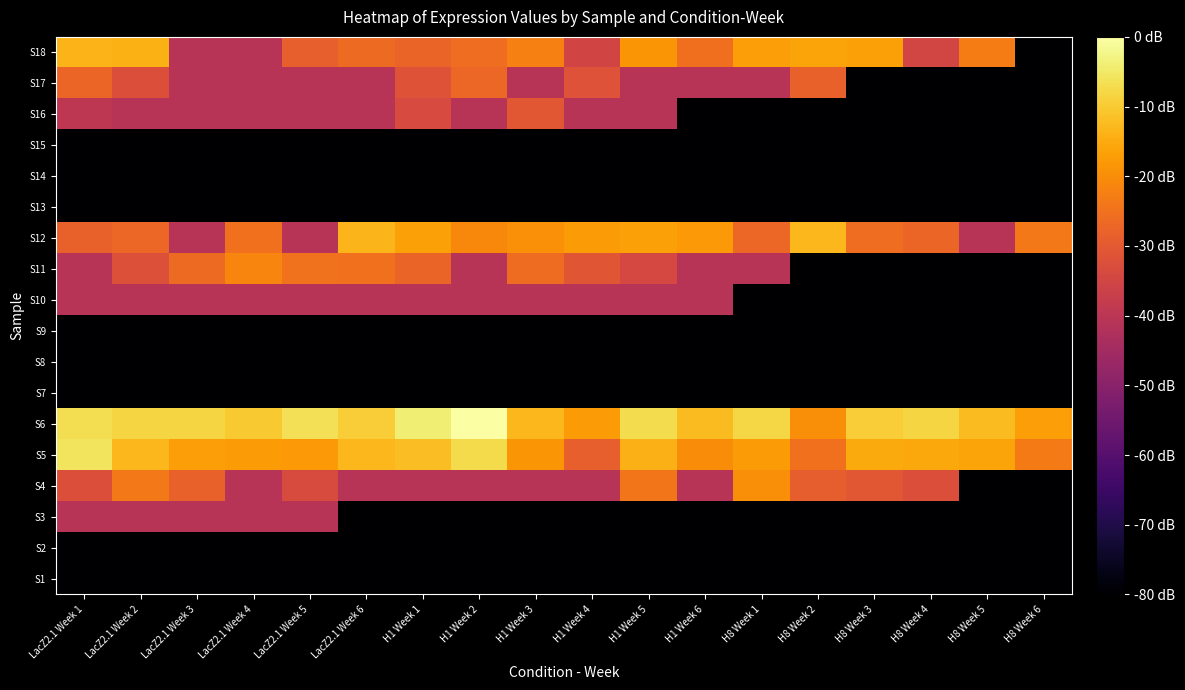

Reading left to right, what are all the values shown in this chart?

S1: LacZ2.1 Week 1=-83.5	LacZ2.1 Week 2=-83.5	LacZ2.1 Week 3=-83.5	LacZ2.1 Week 4=-83.5	LacZ2.1 Week 5=-83.5	LacZ2.1 Week 6=-83.5	H1 Week 1=-83.5	H1 Week 2=-83.5	H1 Week 3=-83.5	H1 Week 4=-83.5	H1 Week 5=-83.5	H1 Week 6=-83.5	H8 Week 1=-83.5	H8 Week 2=-83.5	H8 Week 3=-83.5	H8 Week 4=-83.5	H8 Week 5=-83.5	H8 Week 6=-83.5
S2: LacZ2.1 Week 1=-83.5	LacZ2.1 Week 2=-83.5	LacZ2.1 Week 3=-83.5	LacZ2.1 Week 4=-83.5	LacZ2.1 Week 5=-83.5	LacZ2.1 Week 6=-83.5	H1 Week 1=-83.5	H1 Week 2=-83.5	H1 Week 3=-83.5	H1 Week 4=-83.5	H1 Week 5=-83.5	H1 Week 6=-83.5	H8 Week 1=-83.5	H8 Week 2=-83.5	H8 Week 3=-83.5	H8 Week 4=-83.5	H8 Week 5=-83.5	H8 Week 6=-83.5
S3: LacZ2.1 Week 1=-40.9	LacZ2.1 Week 2=-40.9	LacZ2.1 Week 3=-40.9	LacZ2.1 Week 4=-40.9	LacZ2.1 Week 5=-40.9	LacZ2.1 Week 6=-83.5	H1 Week 1=-83.5	H1 Week 2=-83.5	H1 Week 3=-83.5	H1 Week 4=-83.5	H1 Week 5=-83.5	H1 Week 6=-83.5	H8 Week 1=-83.5	H8 Week 2=-83.5	H8 Week 3=-83.5	H8 Week 4=-83.5	H8 Week 5=-83.5	H8 Week 6=-83.5
S4: LacZ2.1 Week 1=-32.3	LacZ2.1 Week 2=-23.7	LacZ2.1 Week 3=-28.2	LacZ2.1 Week 4=-40.9	LacZ2.1 Week 5=-33.2	LacZ2.1 Week 6=-40.9	H1 Week 1=-40.9	H1 Week 2=-40.9	H1 Week 3=-40.9	H1 Week 4=-40.9	H1 Week 5=-24.3	H1 Week 6=-40.9	H8 Week 1=-19.9	H8 Week 2=-28.8	H8 Week 3=-30.4	H8 Week 4=-32.3	H8 Week 5=-83.5	H8 Week 6=-83.5
S5: LacZ2.1 Week 1=-5.8	LacZ2.1 Week 2=-13.0	LacZ2.1 Week 3=-17.2	LacZ2.1 Week 4=-17.8	LacZ2.1 Week 5=-18.0	LacZ2.1 Week 6=-13.1	H1 Week 1=-12.0	H1 Week 2=-7.3	H1 Week 3=-18.7	H1 Week 4=-28.7	H1 Week 5=-13.9	H1 Week 6=-20.3	H8 Week 1=-17.8	H8 Week 2=-25.0	H8 Week 3=-15.0	H8 Week 4=-15.6	H8 Week 5=-16.2	H8 Week 6=-23.1
S6: LacZ2.1 Week 1=-6.6	LacZ2.1 Week 2=-8.4	LacZ2.1 Week 3=-8.2	LacZ2.1 Week 4=-10.1	LacZ2.1 Week 5=-6.5	LacZ2.1 Week 6=-9.6	H1 Week 1=-4.1	H1 Week 2=0.0	H1 Week 3=-12.8	H1 Week 4=-17.6	H1 Week 5=-7.1	H1 Week 6=-12.3	H8 Week 1=-7.9	H8 Week 2=-19.8	H8 Week 3=-9.4	H8 Week 4=-8.4	H8 Week 5=-12.4	H8 Week 6=-17.0
S7: LacZ2.1 Week 1=-83.5	LacZ2.1 Week 2=-83.5	LacZ2.1 Week 3=-83.5	LacZ2.1 Week 4=-83.5	LacZ2.1 Week 5=-83.5	LacZ2.1 Week 6=-83.5	H1 Week 1=-83.5	H1 Week 2=-83.5	H1 Week 3=-83.5	H1 Week 4=-83.5	H1 Week 5=-83.5	H1 Week 6=-83.5	H8 Week 1=-83.5	H8 Week 2=-83.5	H8 Week 3=-83.5	H8 Week 4=-83.5	H8 Week 5=-83.5	H8 Week 6=-83.5
S8: LacZ2.1 Week 1=-83.5	LacZ2.1 Week 2=-83.5	LacZ2.1 Week 3=-83.5	LacZ2.1 Week 4=-83.5	LacZ2.1 Week 5=-83.5	LacZ2.1 Week 6=-83.5	H1 Week 1=-83.5	H1 Week 2=-83.5	H1 Week 3=-83.5	H1 Week 4=-83.5	H1 Week 5=-83.5	H1 Week 6=-83.5	H8 Week 1=-83.5	H8 Week 2=-83.5	H8 Week 3=-83.5	H8 Week 4=-83.5	H8 Week 5=-83.5	H8 Week 6=-83.5
S9: LacZ2.1 Week 1=-83.5	LacZ2.1 Week 2=-83.5	LacZ2.1 Week 3=-83.5	LacZ2.1 Week 4=-83.5	LacZ2.1 Week 5=-83.5	LacZ2.1 Week 6=-83.5	H1 Week 1=-83.5	H1 Week 2=-83.5	H1 Week 3=-83.5	H1 Week 4=-83.5	H1 Week 5=-83.5	H1 Week 6=-83.5	H8 Week 1=-83.5	H8 Week 2=-83.5	H8 Week 3=-83.5	H8 Week 4=-83.5	H8 Week 5=-83.5	H8 Week 6=-83.5
S10: LacZ2.1 Week 1=-40.9	LacZ2.1 Week 2=-40.9	LacZ2.1 Week 3=-40.9	LacZ2.1 Week 4=-40.9	LacZ2.1 Week 5=-40.9	LacZ2.1 Week 6=-40.9	H1 Week 1=-40.9	H1 Week 2=-40.9	H1 Week 3=-40.9	H1 Week 4=-40.9	H1 Week 5=-40.9	H1 Week 6=-40.9	H8 Week 1=-83.5	H8 Week 2=-83.5	H8 Week 3=-83.5	H8 Week 4=-83.5	H8 Week 5=-83.5	H8 Week 6=-83.5
S11: LacZ2.1 Week 1=-40.9	LacZ2.1 Week 2=-32.1	LacZ2.1 Week 3=-26.4	LacZ2.1 Week 4=-21.4	LacZ2.1 Week 5=-24.8	LacZ2.1 Week 6=-25.1	H1 Week 1=-27.8	H1 Week 2=-40.9	H1 Week 3=-26.1	H1 Week 4=-30.7	H1 Week 5=-34.3	H1 Week 6=-40.9	H8 Week 1=-40.9	H8 Week 2=-83.5	H8 Week 3=-83.5	H8 Week 4=-83.5	H8 Week 5=-83.5	H8 Week 6=-83.5
S12: LacZ2.1 Week 1=-28.4	LacZ2.1 Week 2=-27.0	LacZ2.1 Week 3=-40.9	LacZ2.1 Week 4=-25.3	LacZ2.1 Week 5=-40.9	LacZ2.1 Week 6=-13.2	H1 Week 1=-16.8	H1 Week 2=-20.7	H1 Week 3=-19.5	H1 Week 4=-17.8	H1 Week 5=-16.6	H1 Week 6=-18.1	H8 Week 1=-26.9	H8 Week 2=-13.1	H8 Week 3=-25.6	H8 Week 4=-27.3	H8 Week 5=-40.9	H8 Week 6=-23.7
S13: LacZ2.1 Week 1=-83.5	LacZ2.1 Week 2=-83.5	LacZ2.1 Week 3=-83.5	LacZ2.1 Week 4=-83.5	LacZ2.1 Week 5=-83.5	LacZ2.1 Week 6=-83.5	H1 Week 1=-83.5	H1 Week 2=-83.5	H1 Week 3=-83.5	H1 Week 4=-83.5	H1 Week 5=-83.5	H1 Week 6=-83.5	H8 Week 1=-83.5	H8 Week 2=-83.5	H8 Week 3=-83.5	H8 Week 4=-83.5	H8 Week 5=-83.5	H8 Week 6=-83.5
S14: LacZ2.1 Week 1=-83.5	LacZ2.1 Week 2=-83.5	LacZ2.1 Week 3=-83.5	LacZ2.1 Week 4=-83.5	LacZ2.1 Week 5=-83.5	LacZ2.1 Week 6=-83.5	H1 Week 1=-83.5	H1 Week 2=-83.5	H1 Week 3=-83.5	H1 Week 4=-83.5	H1 Week 5=-83.5	H1 Week 6=-83.5	H8 Week 1=-83.5	H8 Week 2=-83.5	H8 Week 3=-83.5	H8 Week 4=-83.5	H8 Week 5=-83.5	H8 Week 6=-83.5
S15: LacZ2.1 Week 1=-83.5	LacZ2.1 Week 2=-83.5	LacZ2.1 Week 3=-83.5	LacZ2.1 Week 4=-83.5	LacZ2.1 Week 5=-83.5	LacZ2.1 Week 6=-83.5	H1 Week 1=-83.5	H1 Week 2=-83.5	H1 Week 3=-83.5	H1 Week 4=-83.5	H1 Week 5=-83.5	H1 Week 6=-83.5	H8 Week 1=-83.5	H8 Week 2=-83.5	H8 Week 3=-83.5	H8 Week 4=-83.5	H8 Week 5=-83.5	H8 Week 6=-83.5
S16: LacZ2.1 Week 1=-39.6	LacZ2.1 Week 2=-40.9	LacZ2.1 Week 3=-40.9	LacZ2.1 Week 4=-40.9	LacZ2.1 Week 5=-40.9	LacZ2.1 Week 6=-40.9	H1 Week 1=-33.6	H1 Week 2=-40.9	H1 Week 3=-30.3	H1 Week 4=-40.9	H1 Week 5=-40.9	H1 Week 6=-83.5	H8 Week 1=-83.5	H8 Week 2=-83.5	H8 Week 3=-83.5	H8 Week 4=-83.5	H8 Week 5=-83.5	H8 Week 6=-83.5
S17: LacZ2.1 Week 1=-27.4	LacZ2.1 Week 2=-32.3	LacZ2.1 Week 3=-40.9	LacZ2.1 Week 4=-40.9	LacZ2.1 Week 5=-40.9	LacZ2.1 Week 6=-40.9	H1 Week 1=-31.3	H1 Week 2=-26.9	H1 Week 3=-40.9	H1 Week 4=-31.8	H1 Week 5=-40.9	H1 Week 6=-40.9	H8 Week 1=-40.9	H8 Week 2=-28.2	H8 Week 3=-83.5	H8 Week 4=-83.5	H8 Week 5=-83.5	H8 Week 6=-83.5
S18: LacZ2.1 Week 1=-13.5	LacZ2.1 Week 2=-14.2	LacZ2.1 Week 3=-40.9	LacZ2.1 Week 4=-40.9	LacZ2.1 Week 5=-28.5	LacZ2.1 Week 6=-26.4	H1 Week 1=-27.8	H1 Week 2=-25.7	H1 Week 3=-22.4	H1 Week 4=-35.2	H1 Week 5=-18.6	H1 Week 6=-25.6	H8 Week 1=-17.2	H8 Week 2=-16.0	H8 Week 3=-16.7	H8 Week 4=-34.8	H8 Week 5=-22.9	H8 Week 6=-83.5